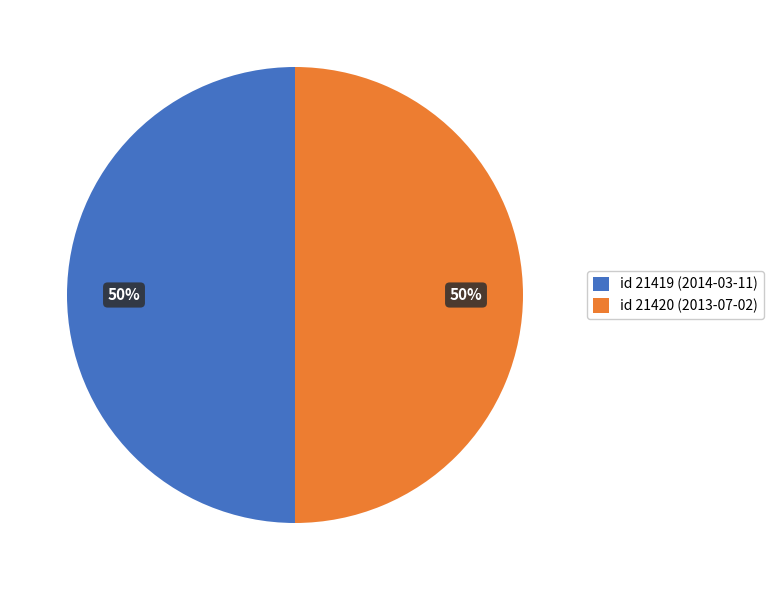

Is it true that id 21419 (2014-03-11) is 50% of the pie?

True